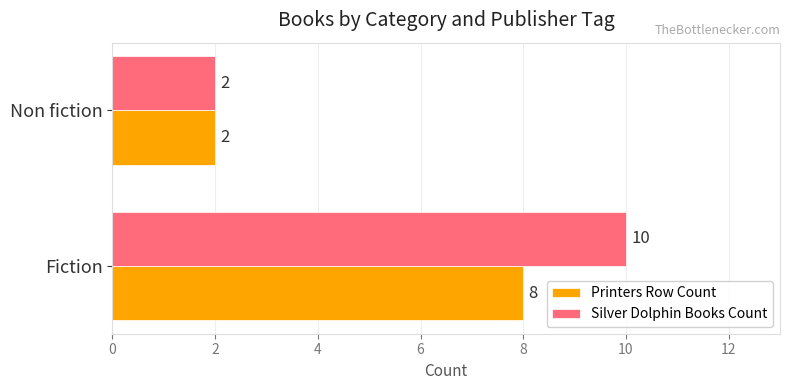

At which label does Printers Row Count reach its minimum?

Non fiction